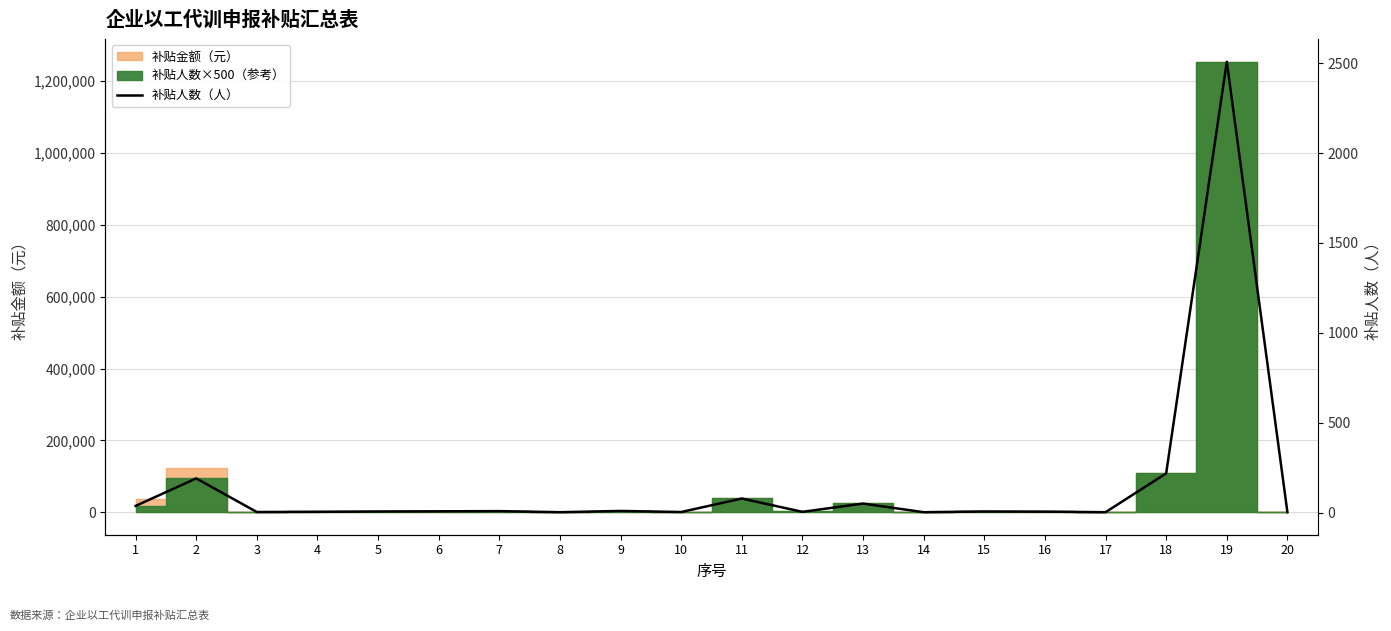

Reading left to right, what are all the values shown in this chart?

37	190	3	4	6	7	8	2	9	3	78	4	50	2	6	5	2	218	2508	2